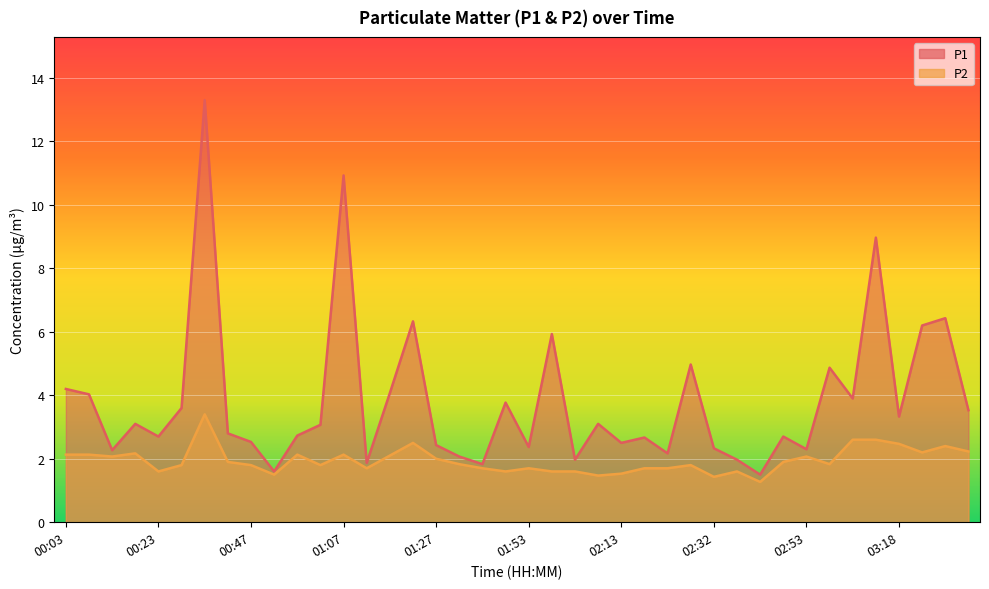

At which label does P2 reach its peak?

00:32